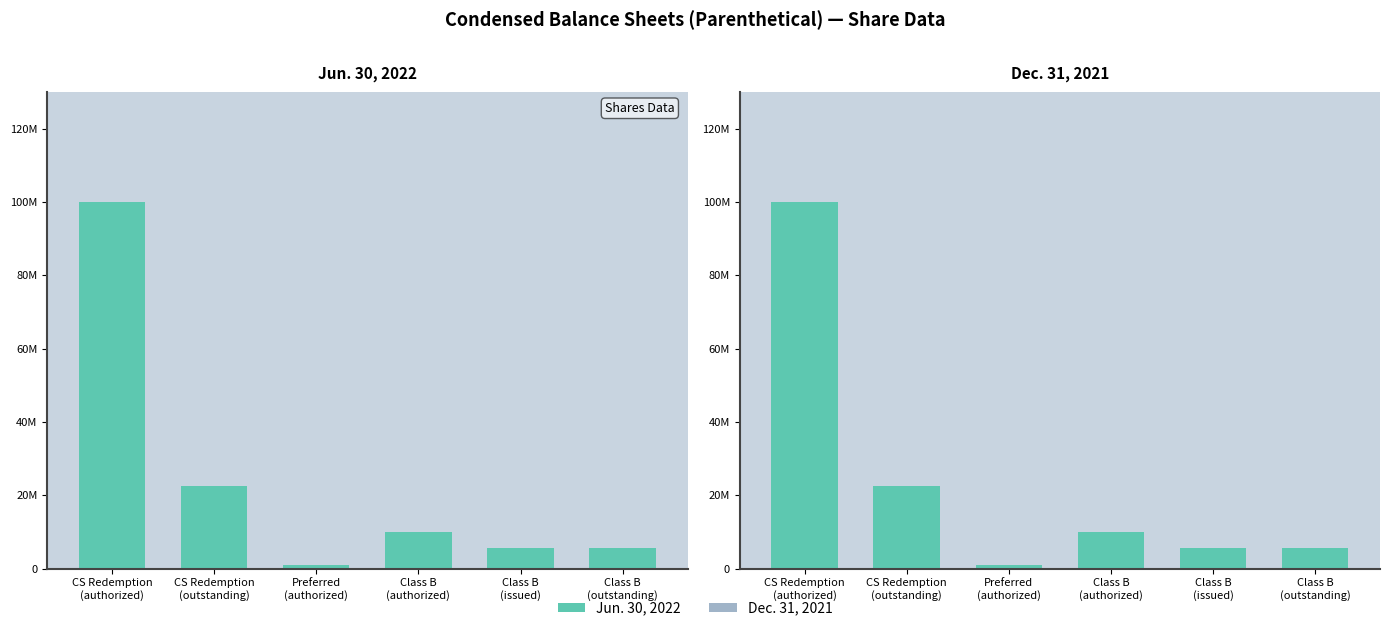

Reading right to left, list all the values displayed in this chart.

Jun. 30, 2022: Class B
(outstanding)=5600000	Class B
(issued)=5600000	Class B
(authorized)=10000000	Preferred
(authorized)=1000000	CS Redemption
(outstanding)=22400000	CS Redemption
(authorized)=100000000
Dec. 31, 2021: Class B
(outstanding)=5600000	Class B
(issued)=5600000	Class B
(authorized)=10000000	Preferred
(authorized)=1000000	CS Redemption
(outstanding)=22400000	CS Redemption
(authorized)=100000000